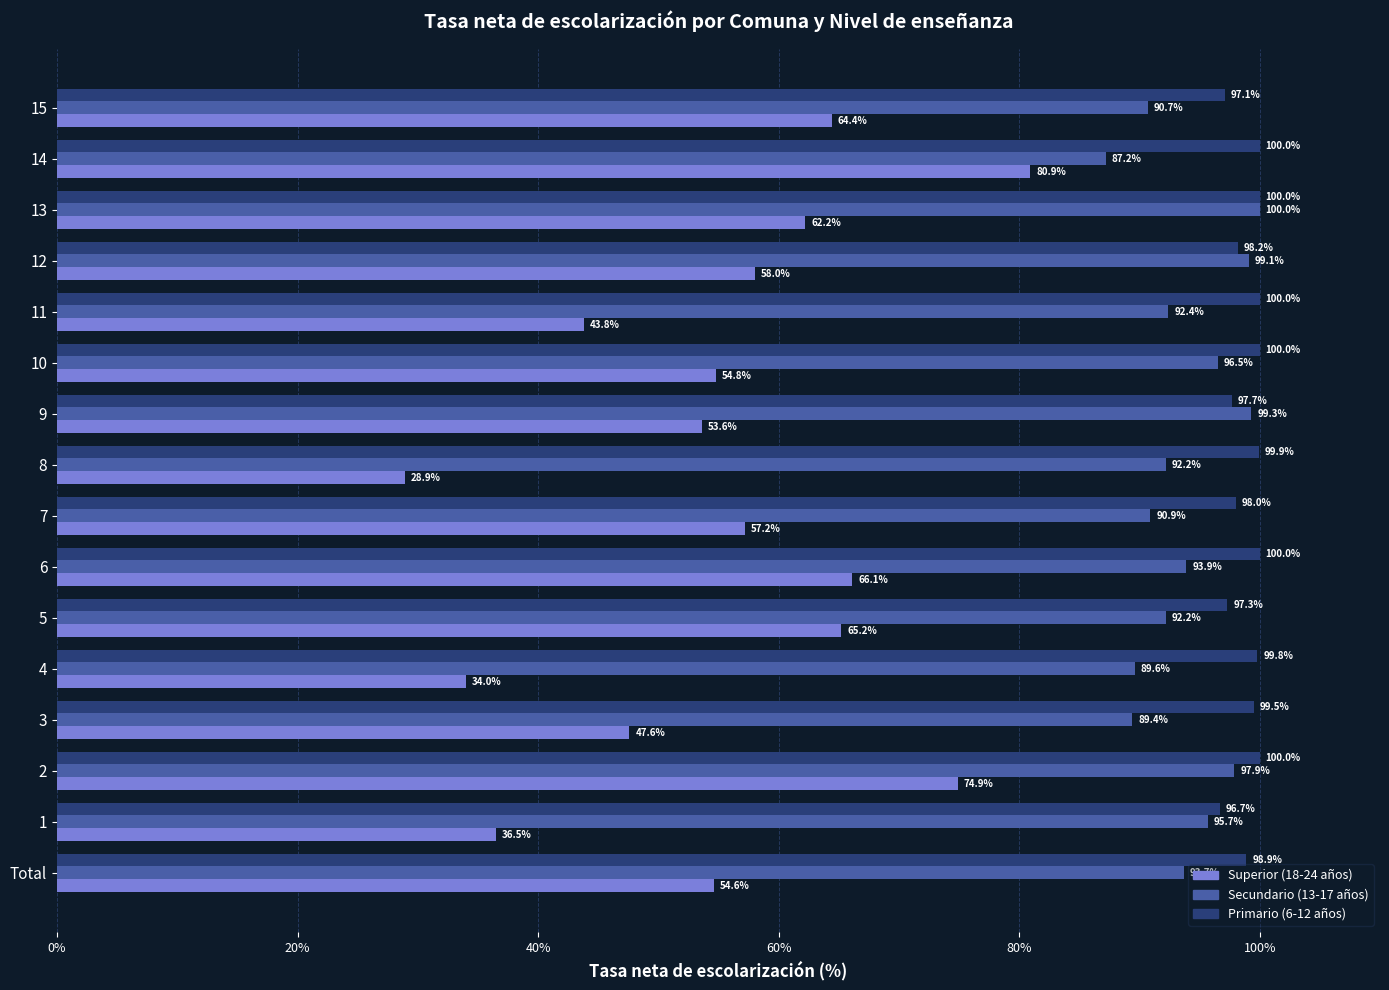

What is the spread (max minus min) of values at 5?

32.1